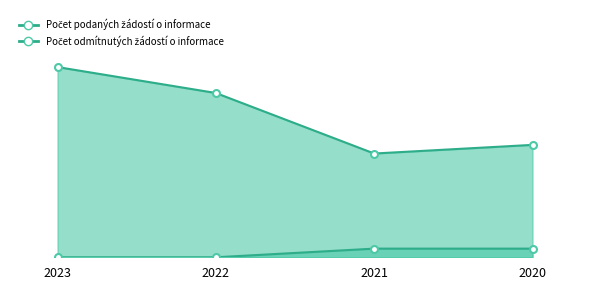

Is the value of Počet odmítnutých žádostí o informace (line) at 2022 greater than the value of Počet podaných žádostí o informace (line) at 2020?

No